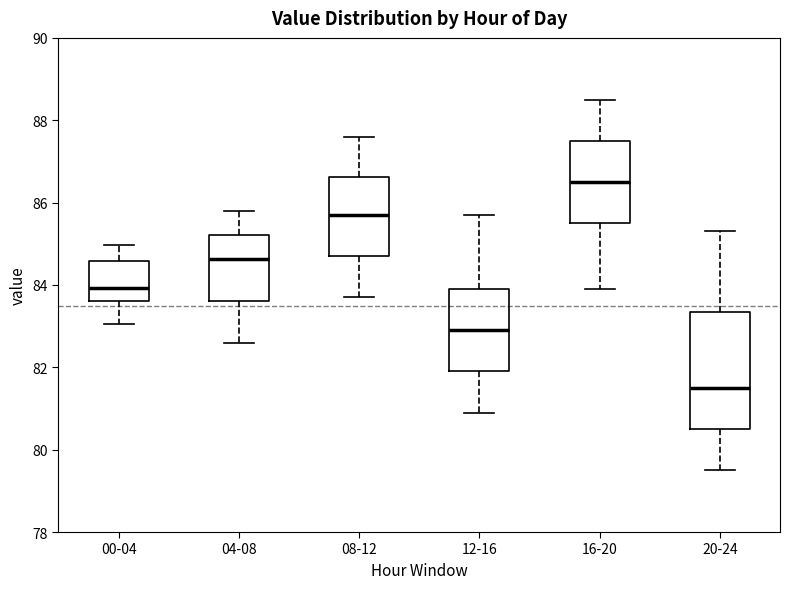

Where does the median line of the box for 08-12 sit on the y-axis? The values are not printed on the chart, so give them approximately, as read against the axis.

85.8